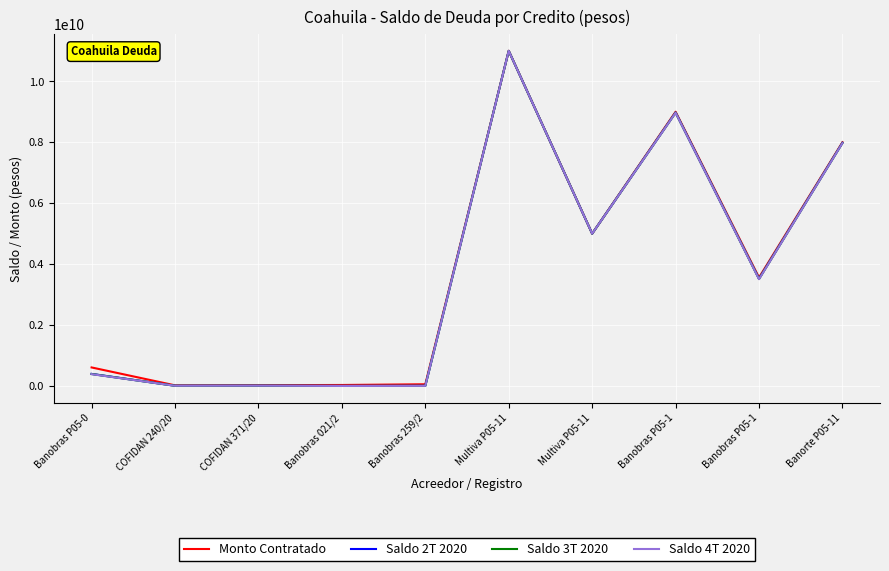

What is the difference between the second highest and second lowest values in the Saldo 4T 2020 series?

8963209431.9